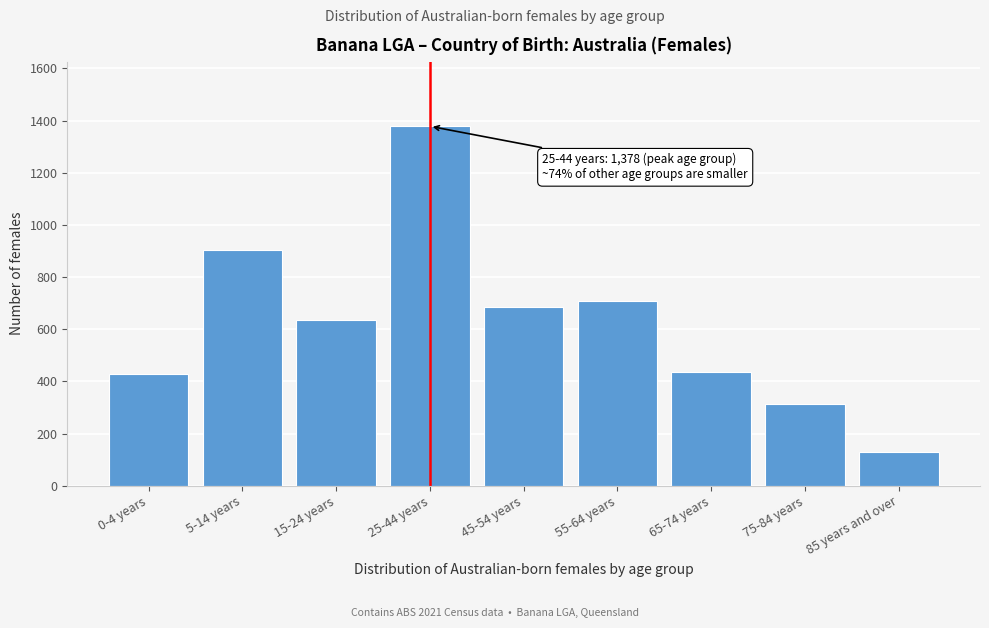

Reading left to right, extract all data points from this chart.

428	902	637	1378	684	709	436	314	128